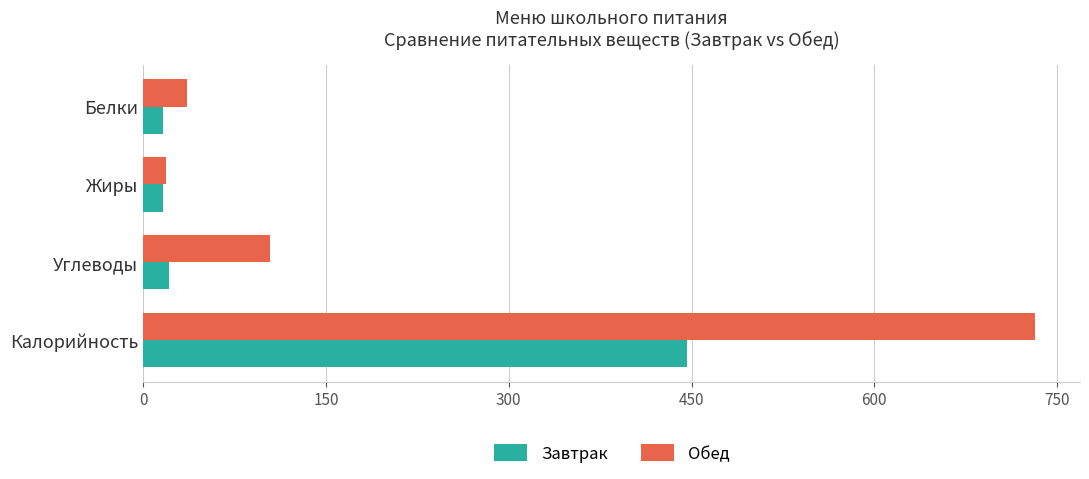

At how many categories does at least one series exceed 479?

1